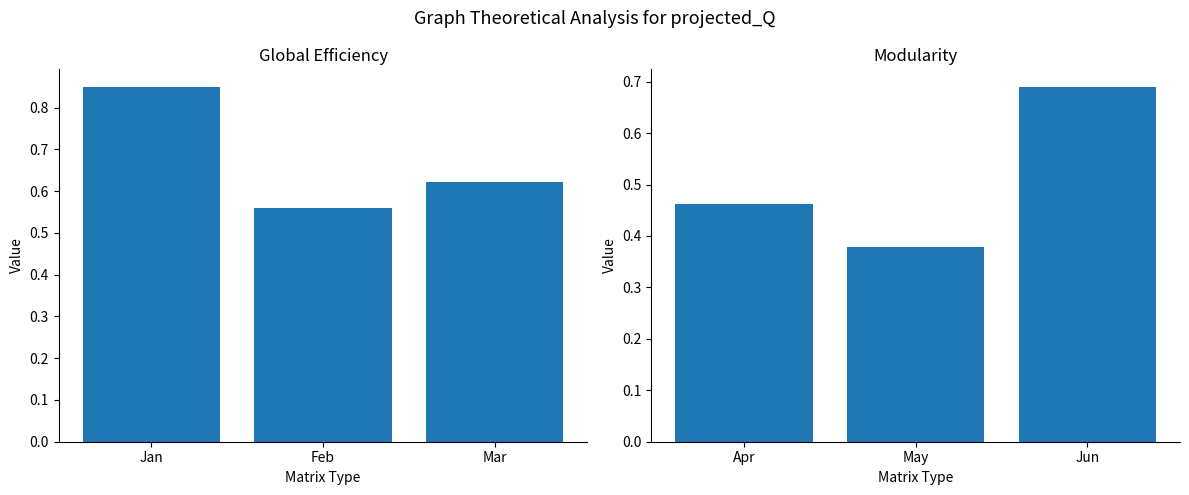

Which has a higher value, Mar or Jan?

Jan